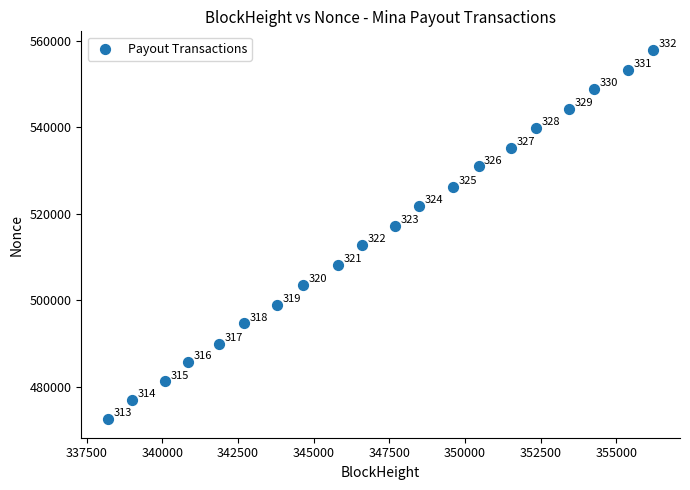

What Y value in the scatter plot is closest to 515204?

517161